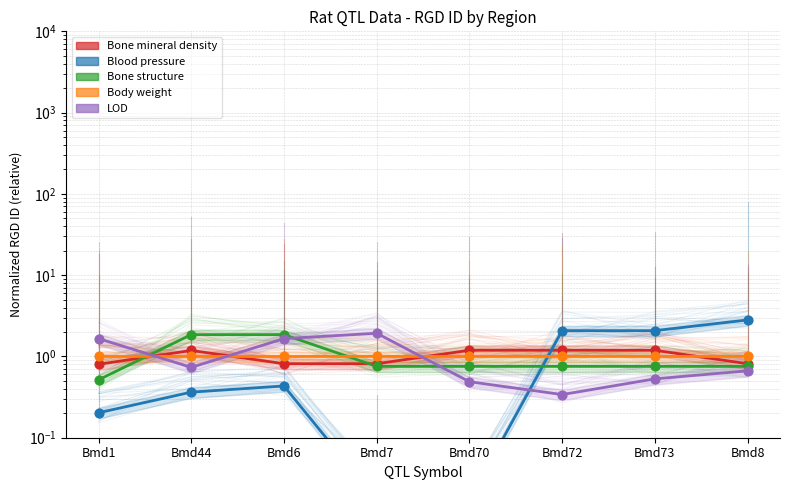

Which series has the largest Y range (max minus min)?

Blood pressure